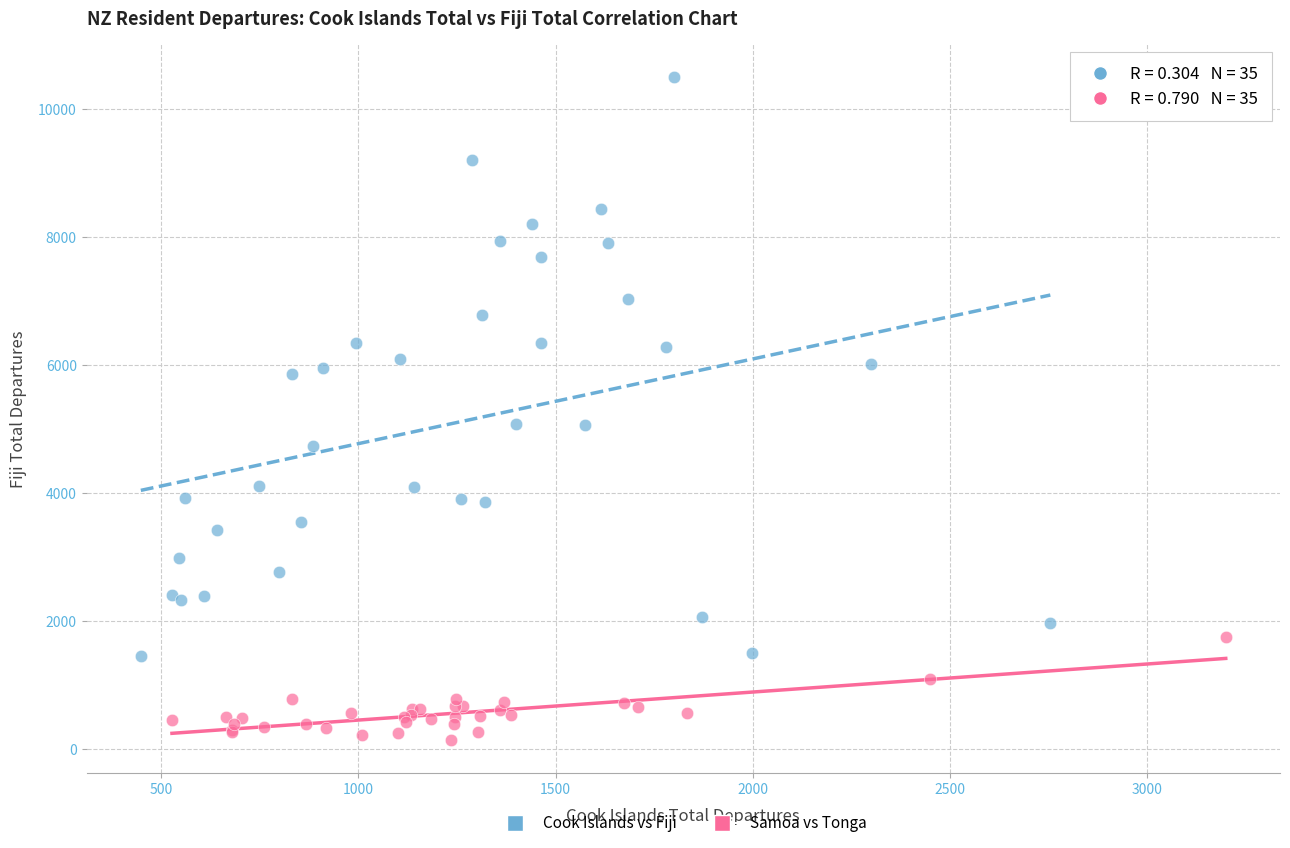

Which series reaches the maximum Y coordinate?

Cook Islands vs Fiji